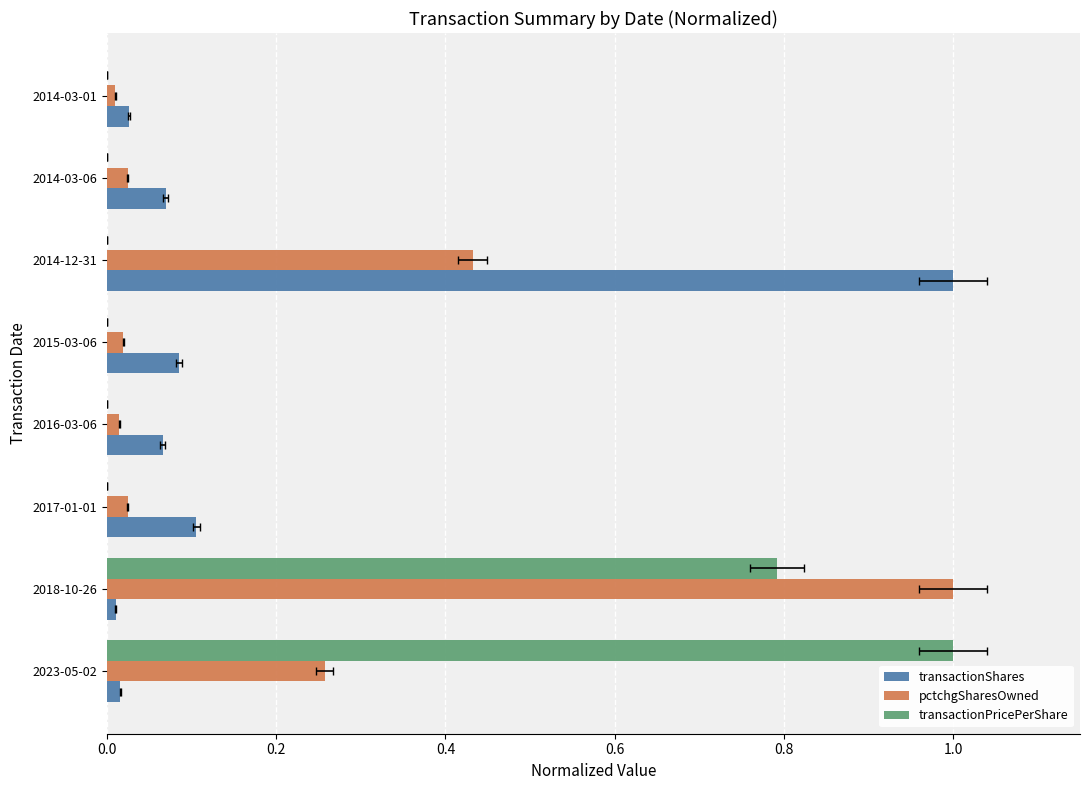

Are the bars grouped side by side (vs. stacked)?

Yes